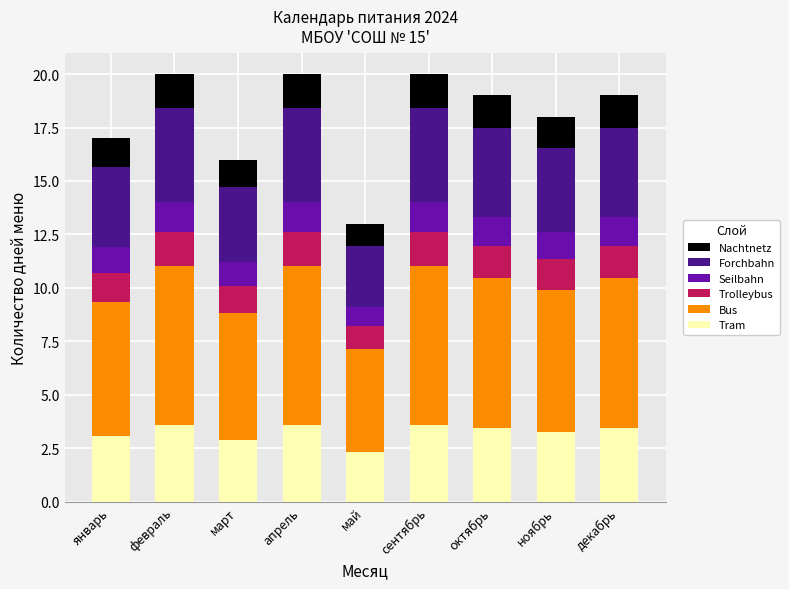

What is the highest value of the Tram series?

3.6